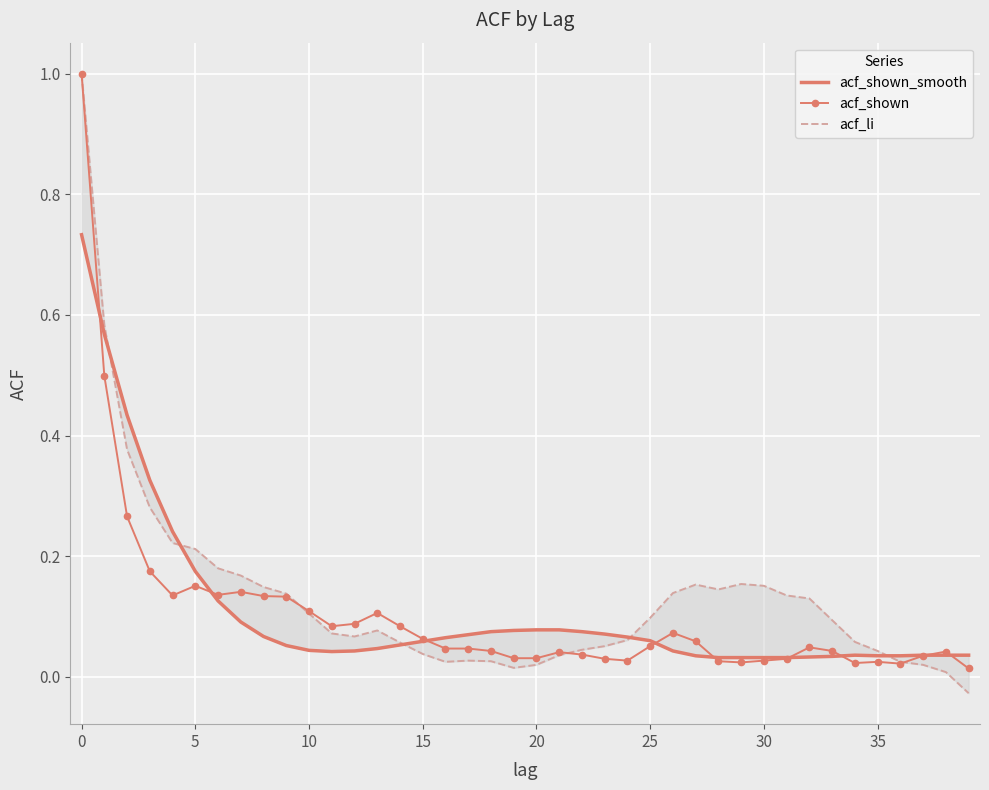

How many lines are shown in the chart?

3